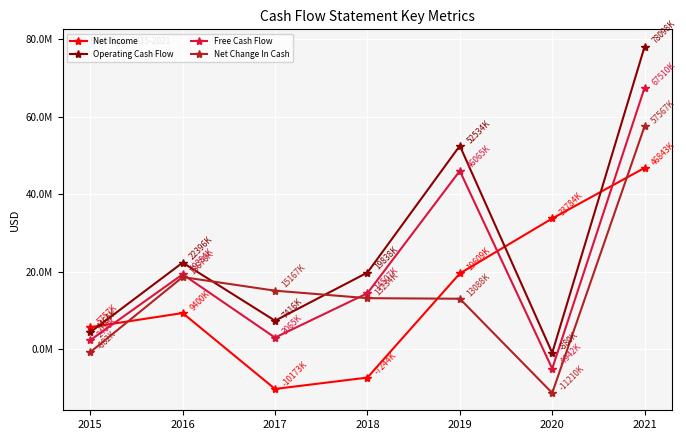

Is this an area chart (filled region under the line)?

No